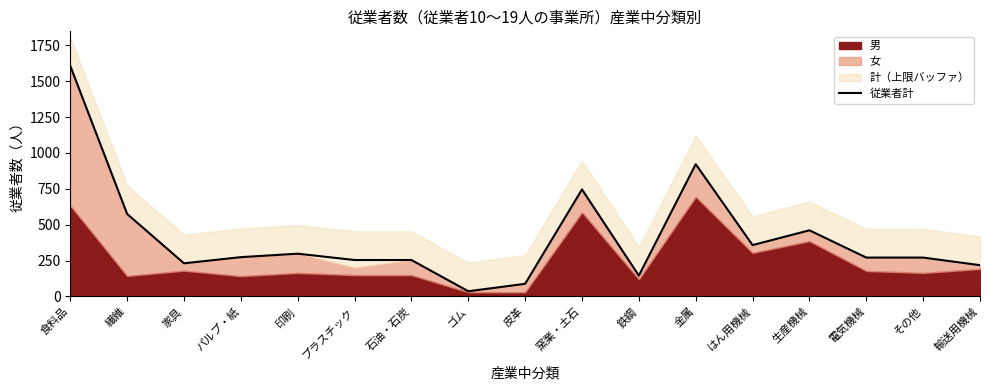

Is it true that the value at 皮革 is 134?

False